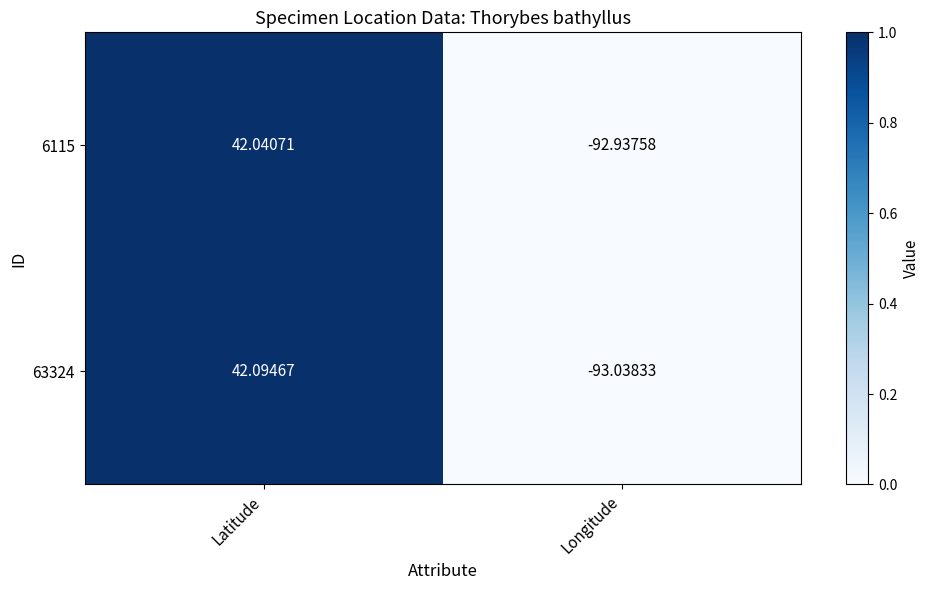

Rank the categories by 6115 value from highest to lowest.

Latitude, Longitude